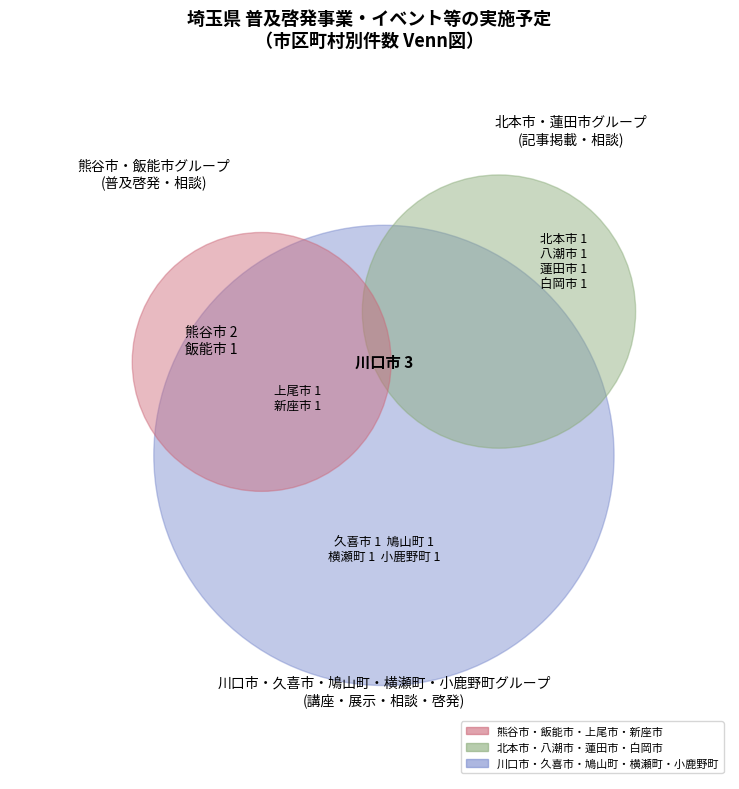

What is the ratio of the value at 久喜市 to the value at 蓮田市?

1.0